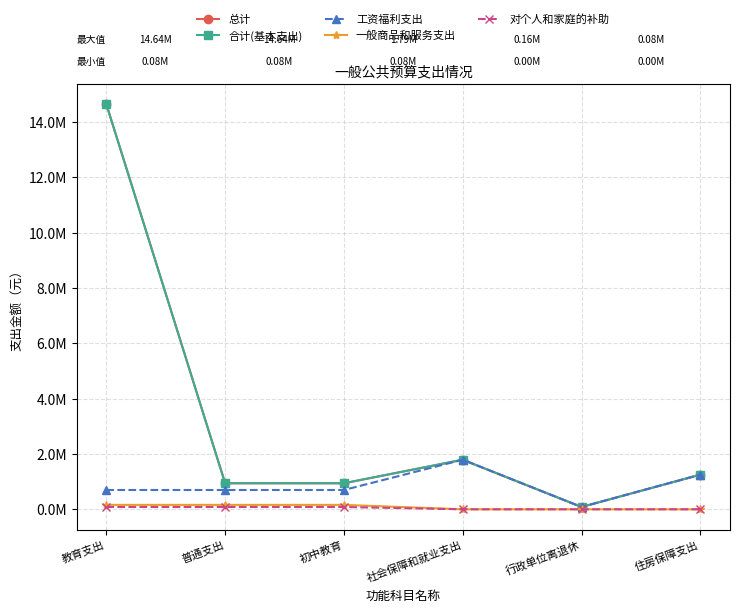

Is this an area chart (filled region under the line)?

No